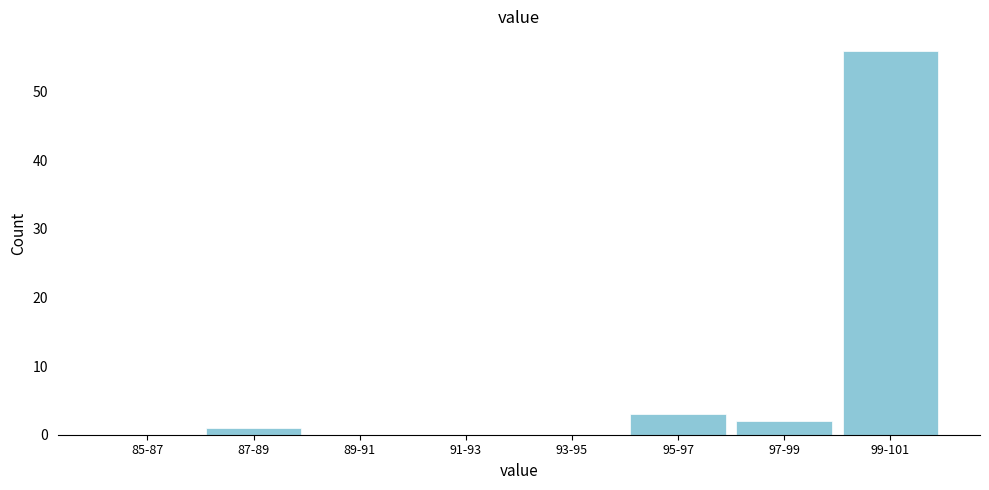

Reading left to right, list all the values displayed in this chart.

85-87=0	87-89=1	89-91=0	91-93=0	93-95=0	95-97=3	97-99=2	99-101=56